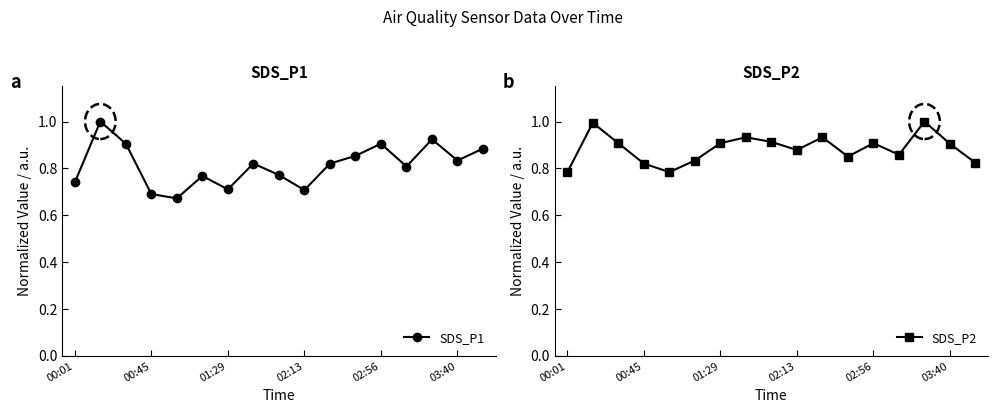

The SDS_P1 series shows 0.7 at 02:13. True or false?

True